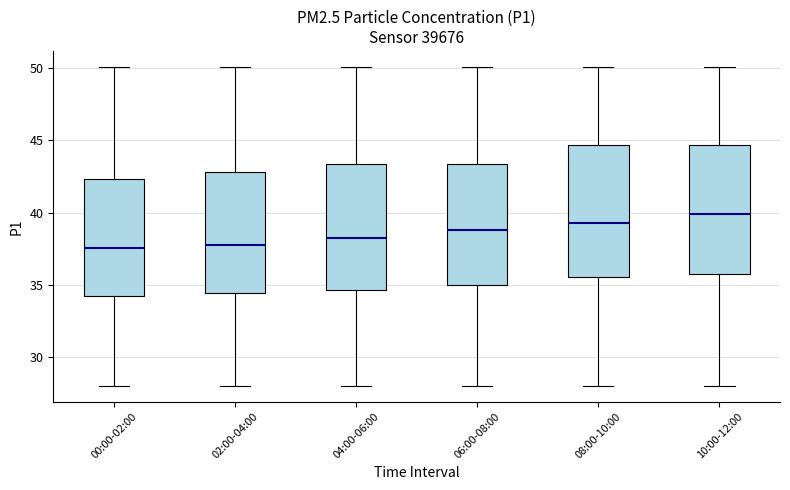

Reading left to right, read every box against the y-axis: the position of its median line, the range the box covers, and the ends of its whiskers. The values are not printed on the chart, so give them approximately, as read against the axis.

00:00-02:00: median 37.5, box 34.0 to 42.5, whiskers 28.0 to 50.0
02:00-04:00: median 38.0, box 34.5 to 43.0, whiskers 28.0 to 50.0
04:00-06:00: median 38.0, box 34.5 to 43.5, whiskers 28.0 to 50.0
06:00-08:00: median 39.0, box 35.0 to 43.5, whiskers 28.0 to 50.0
08:00-10:00: median 39.5, box 35.5 to 44.5, whiskers 28.0 to 50.0
10:00-12:00: median 40.0, box 35.5 to 44.5, whiskers 28.0 to 50.0